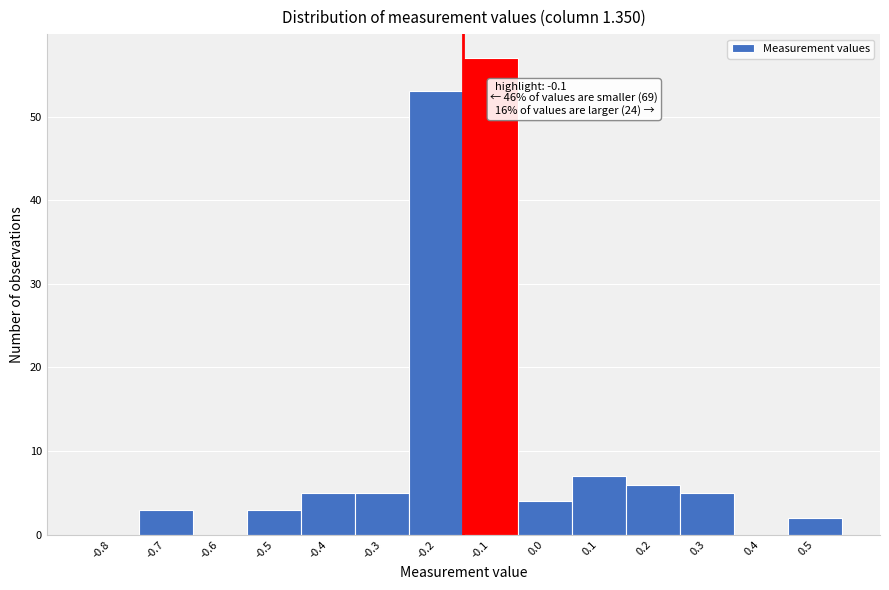

Reading left to right, what are all the values shown in this chart?

-0.8=0	-0.7=3	-0.6=0	-0.5=3	-0.4=5	-0.3=5	-0.2=53	-0.1=57	0.0=4	0.1=7	0.2=6	0.3=5	0.4=0	0.5=2